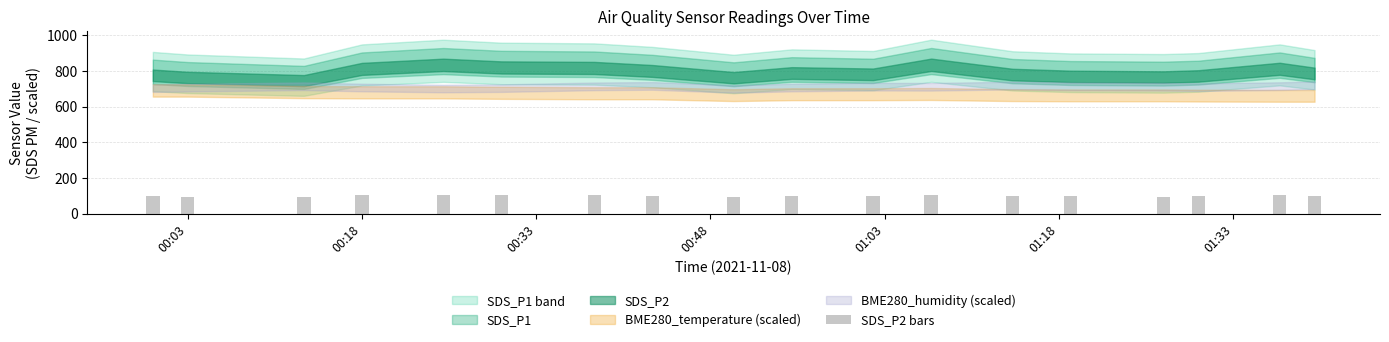

What is the sum of all values?

1777.7